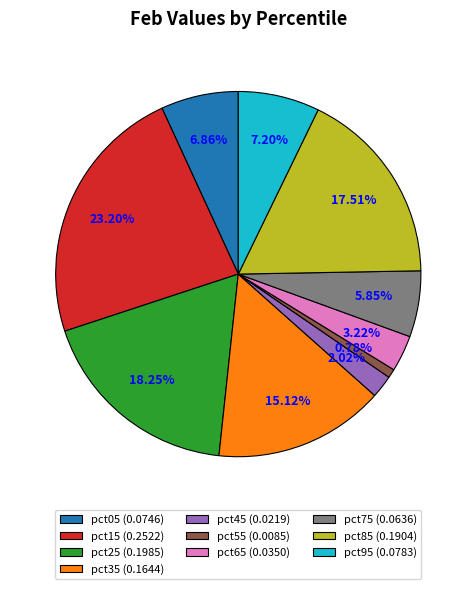

The pct75 slice represents 6% of the pie. True or false?

True